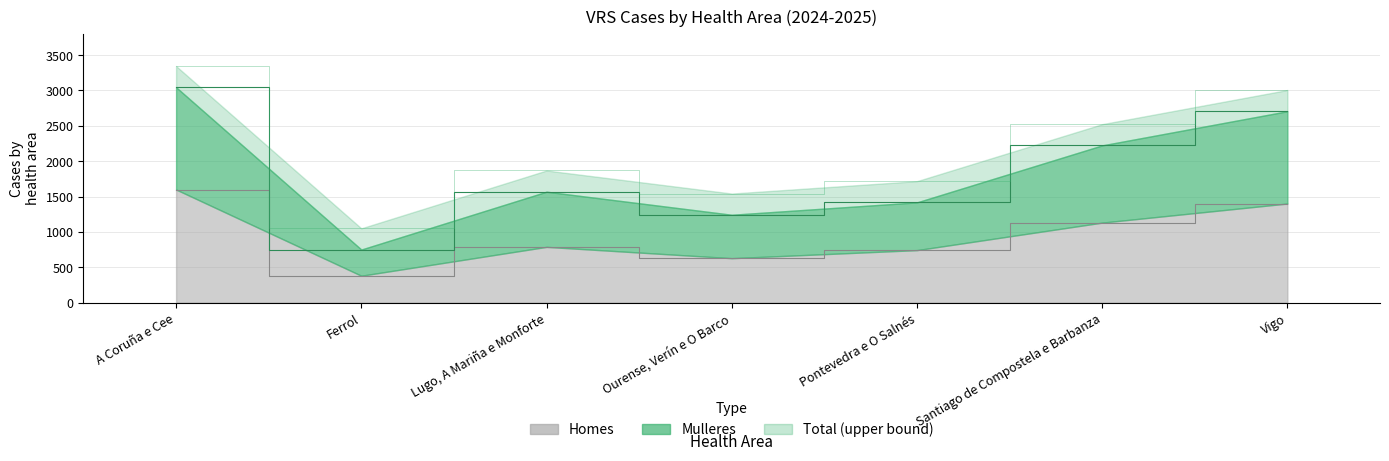

Reading right to left, list all the values displayed in this chart.

Homes: Vigo=1401	Santiago de Compostela e Barbanza=1131	Pontevedra e O Salnés=742	Ourense, Verín e O Barco=628	Lugo, A Mariña e Monforte=788	Ferrol=380	A Coruña e Cee=1599
Mulleres: Vigo=2706	Santiago de Compostela e Barbanza=2223	Pontevedra e O Salnés=1417	Ourense, Verín e O Barco=1242	Lugo, A Mariña e Monforte=1568	Ferrol=750	A Coruña e Cee=3045
Total: Vigo=3006	Santiago de Compostela e Barbanza=2523	Pontevedra e O Salnés=1717	Ourense, Verín e O Barco=1542	Lugo, A Mariña e Monforte=1868	Ferrol=1050	A Coruña e Cee=3345